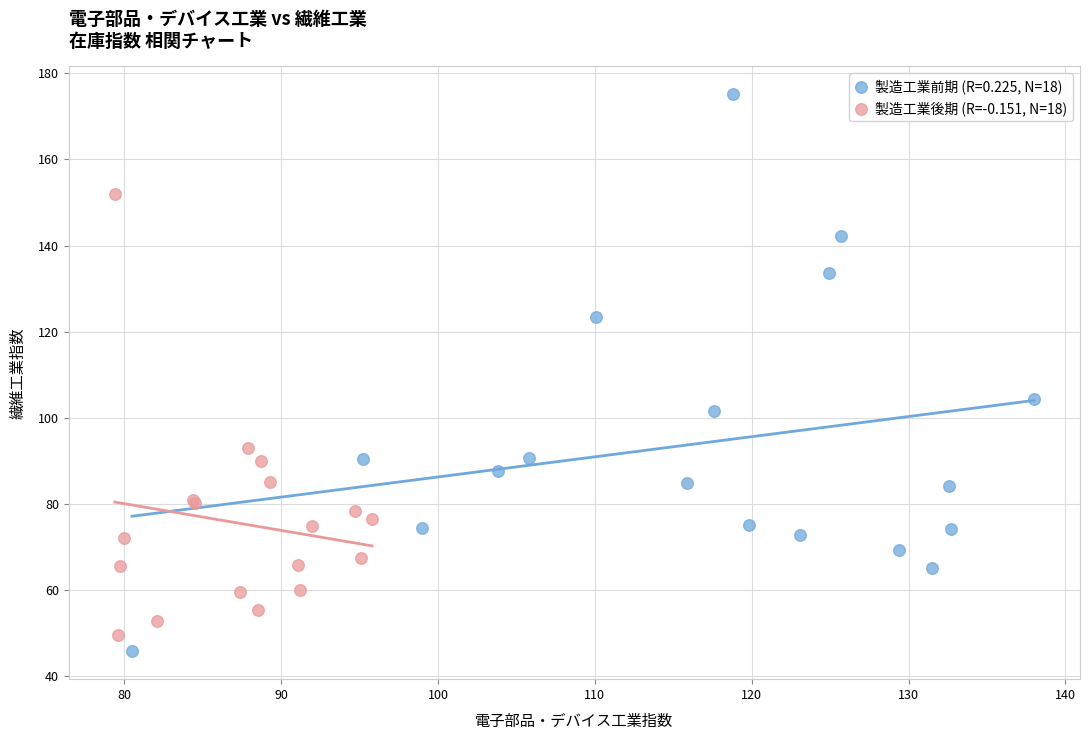

Which series contains the highest Y value?

製造工業前期 (R=0.225, N=18)